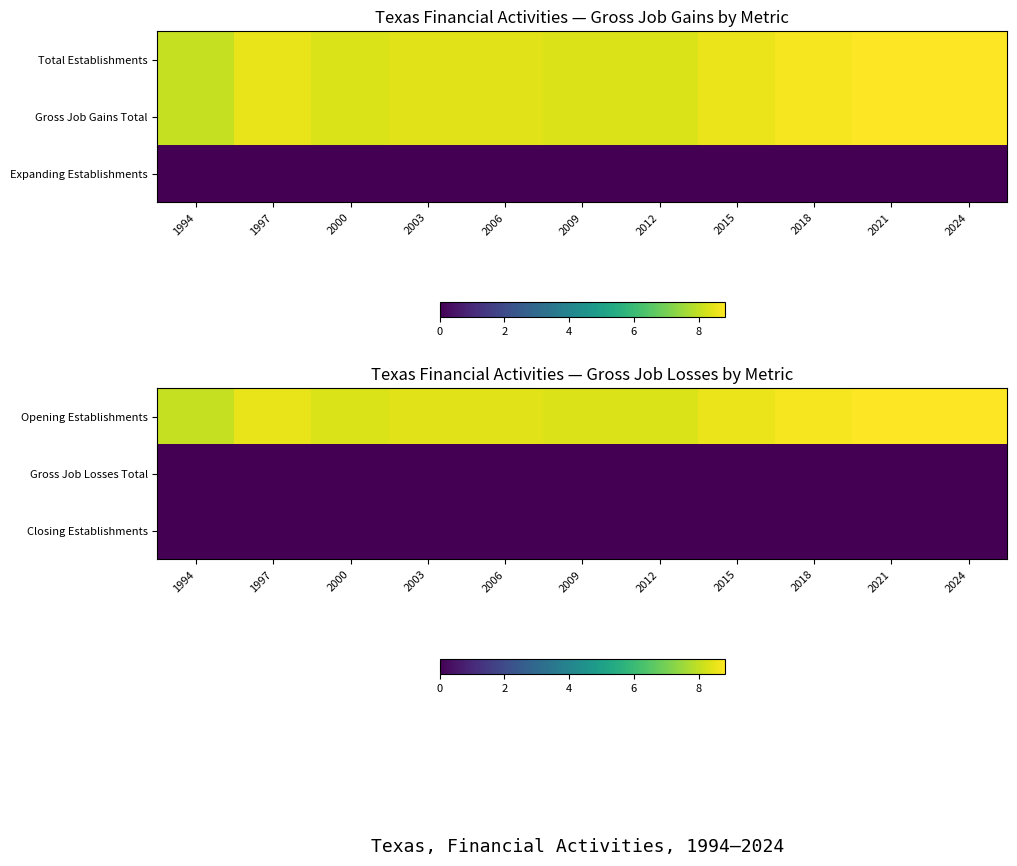

What is the spread (max minus min) of values at 2024?

8.8